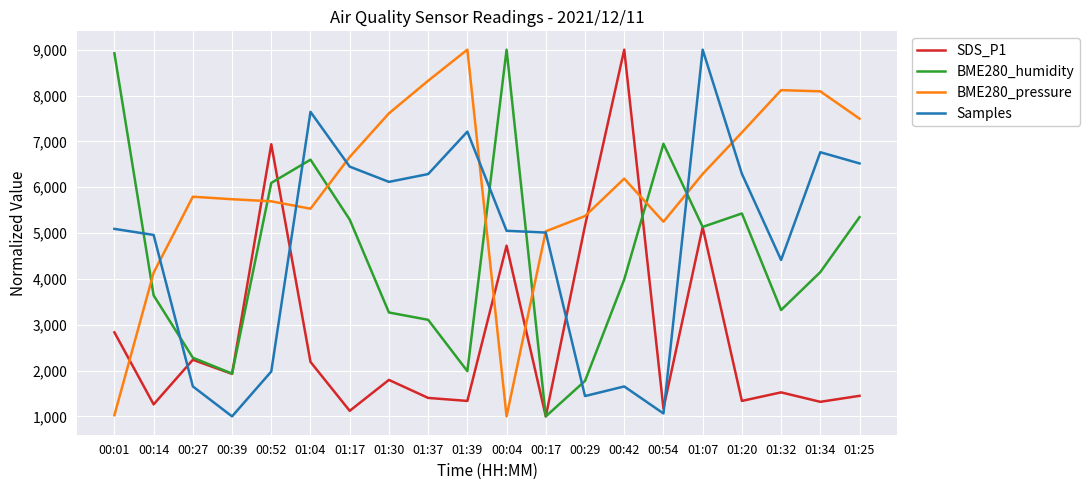

What is the difference between the highest and lowest values at 01:34?

6773.7